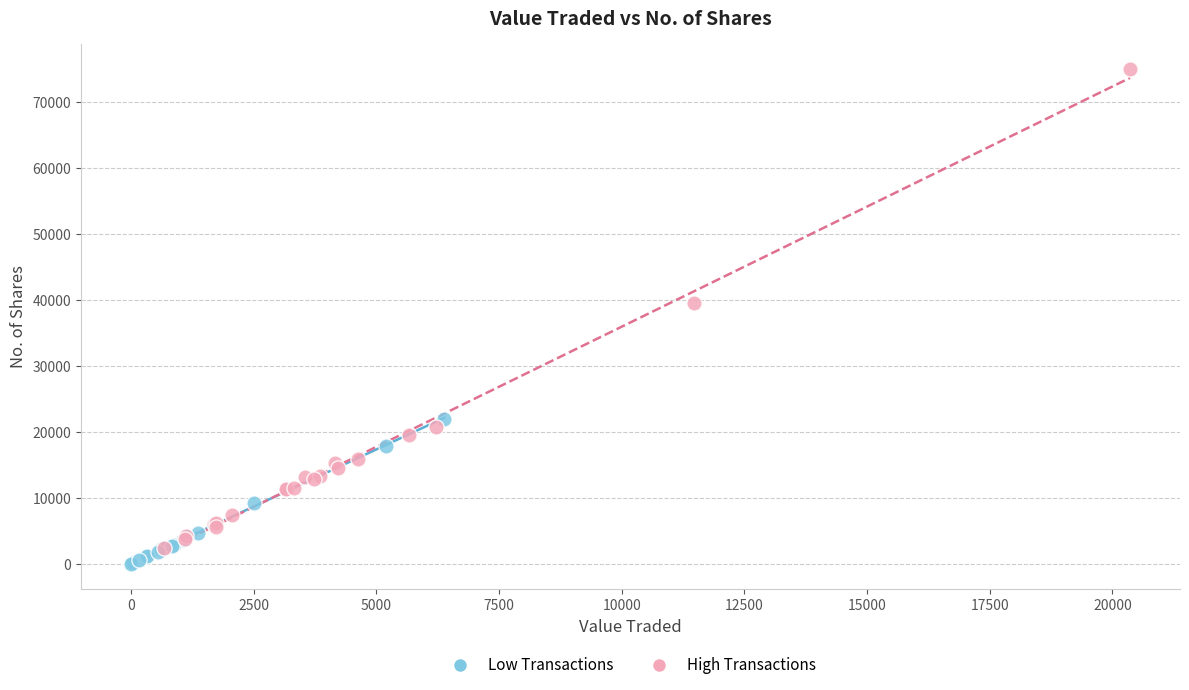

Which series contains the lowest Y value?

Low Transactions